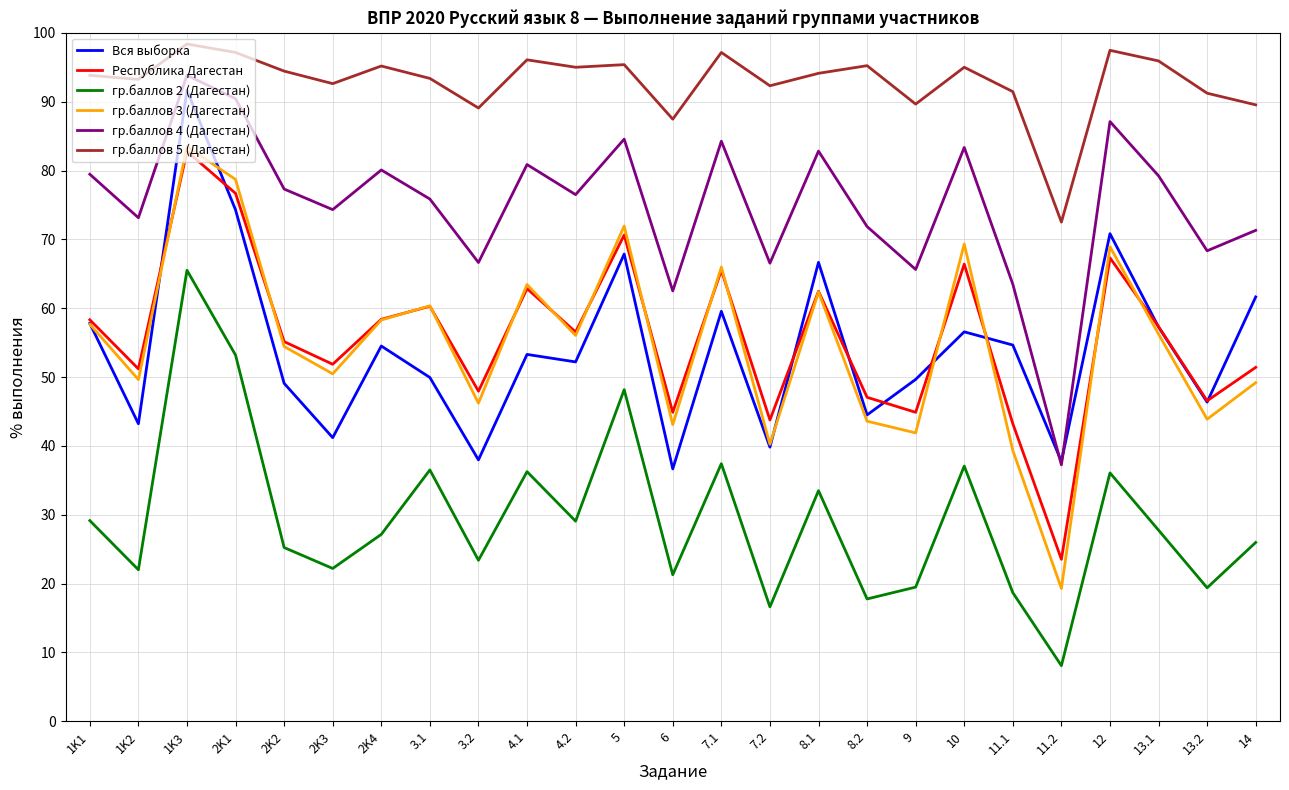

What position from the left is 14?

25